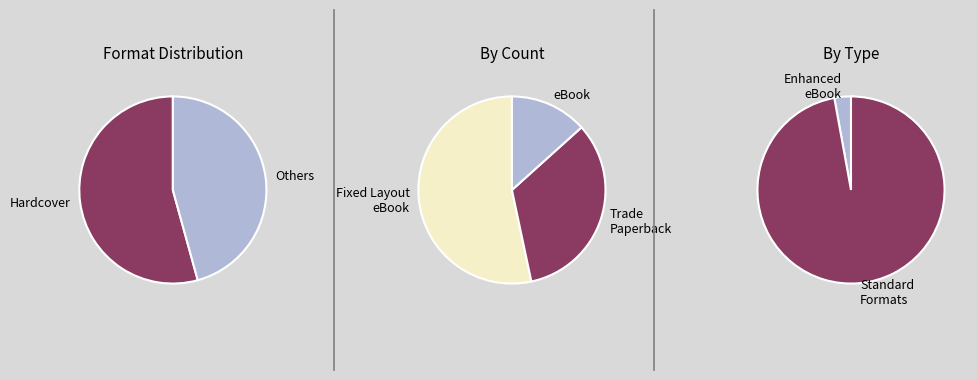

Which category accounts for the majority?

Hardcover